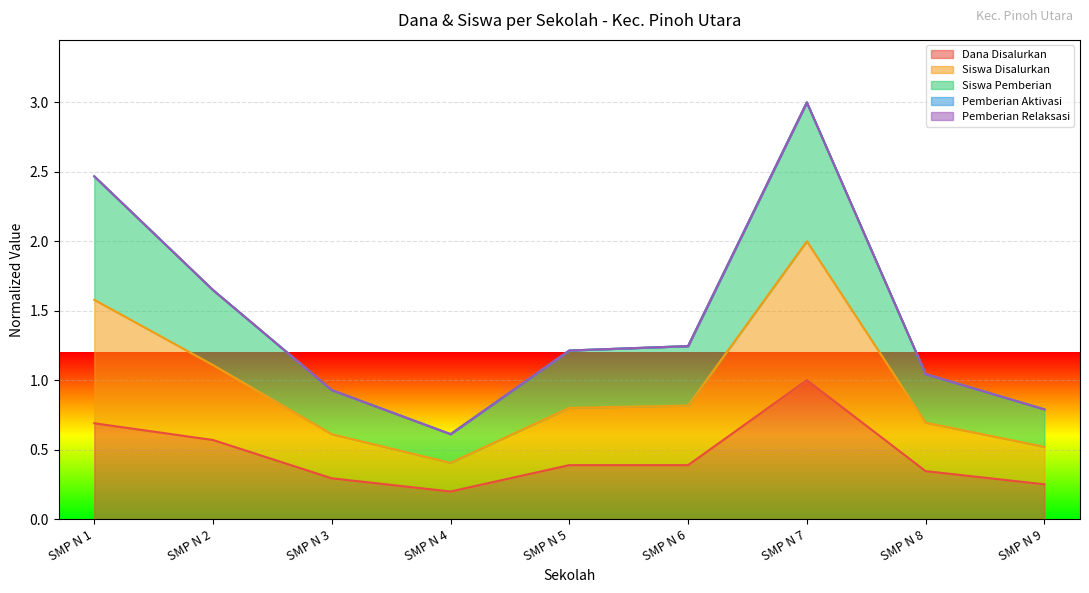

Which series has the largest total across all categories?

Siswa Disalurkan